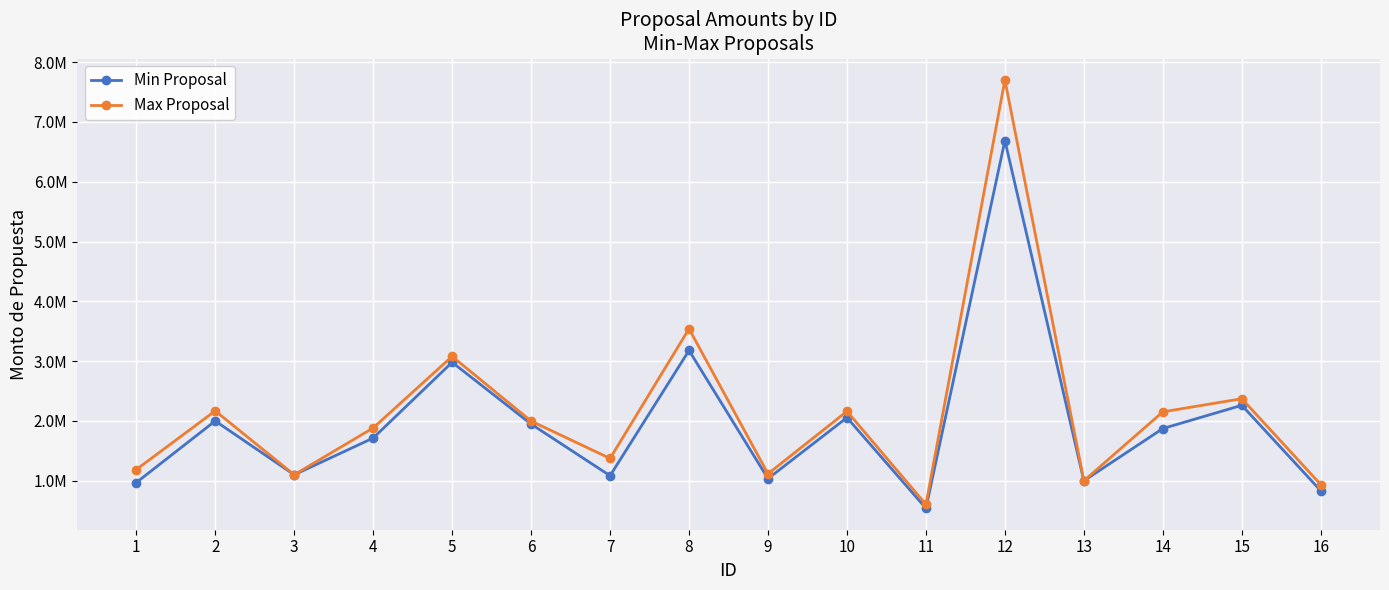

What are all the series names shown in the legend?

Min Proposal, Max Proposal